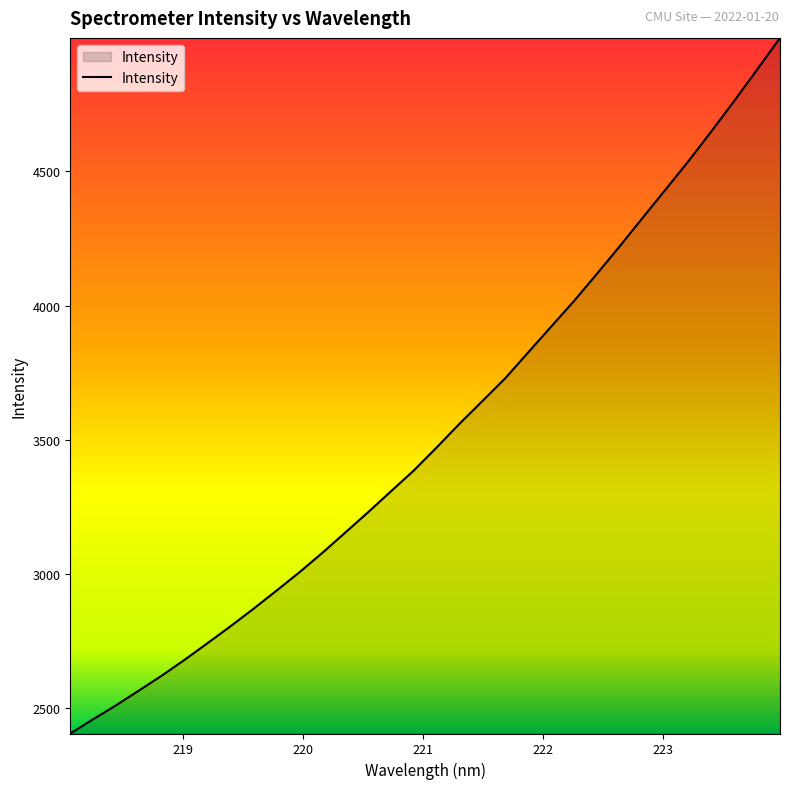

What is the minimum value shown in the chart?

2405.7